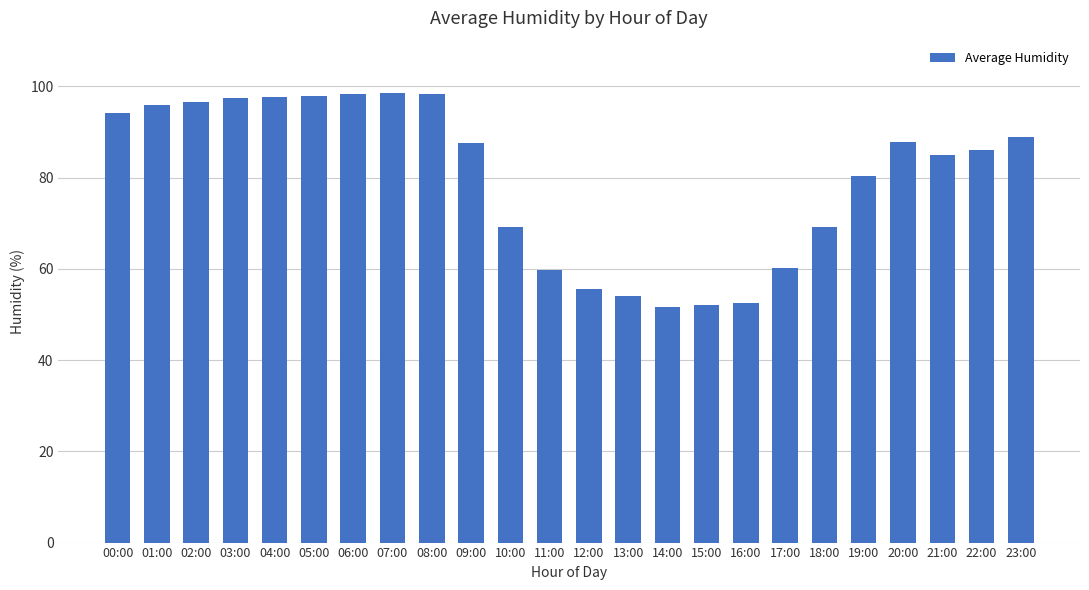

What is the average value?

79.8